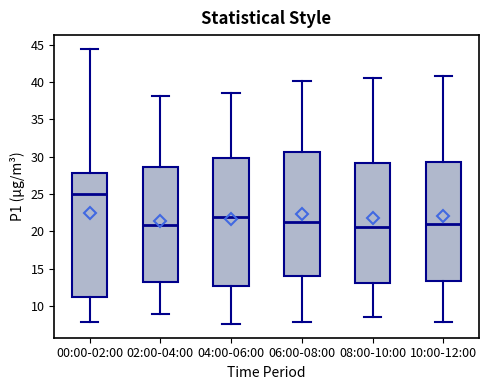

Comparing the boxes themselves (not the whiskers), which one is the tallest?

04:00-06:00